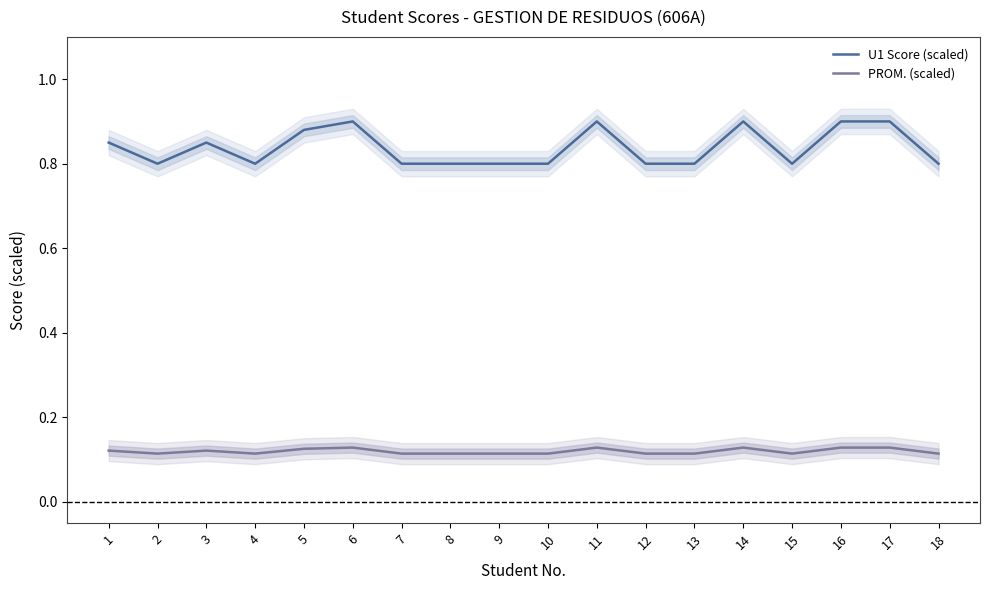

Does the chart have visible grid lines?

No